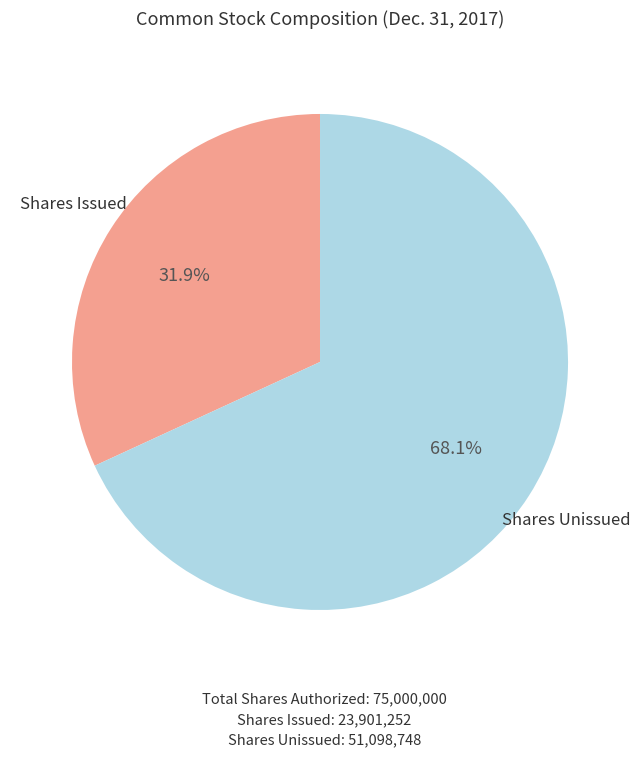

Is there a majority slice in this chart?

Yes